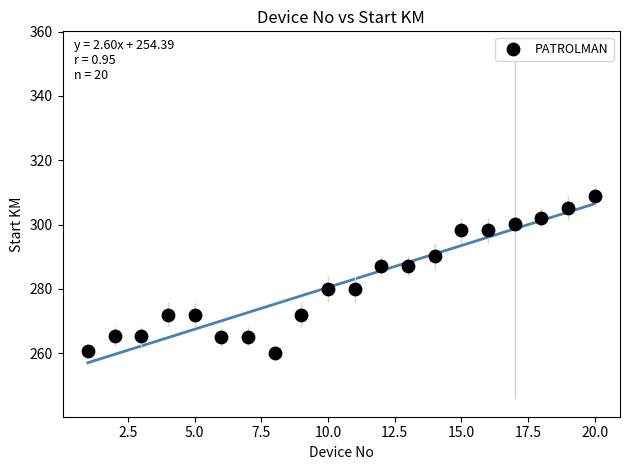

What is the range of Y values (max minus min)?

48.9